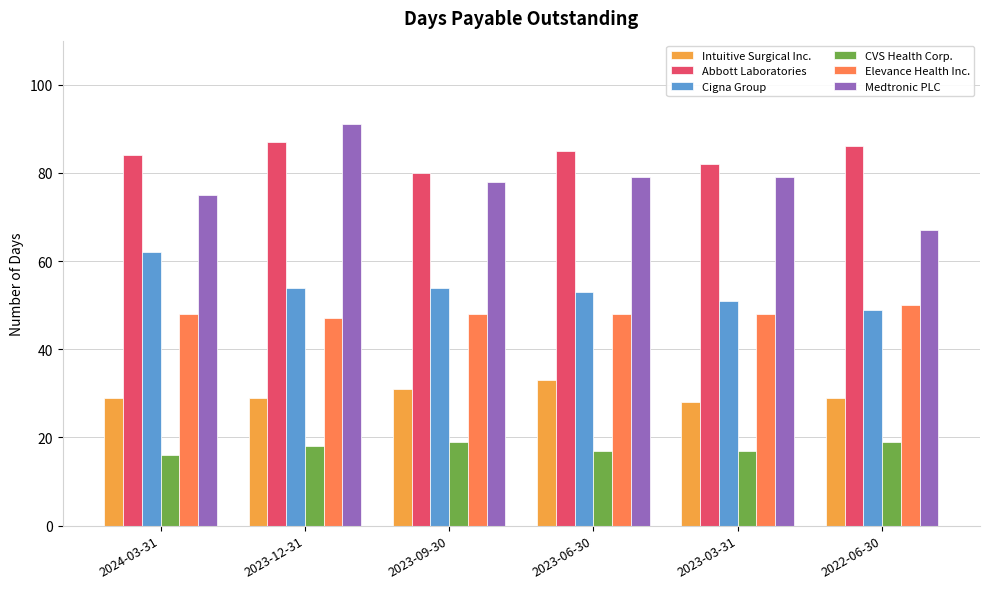

What is the lowest value of the Elevance Health Inc. series?

47